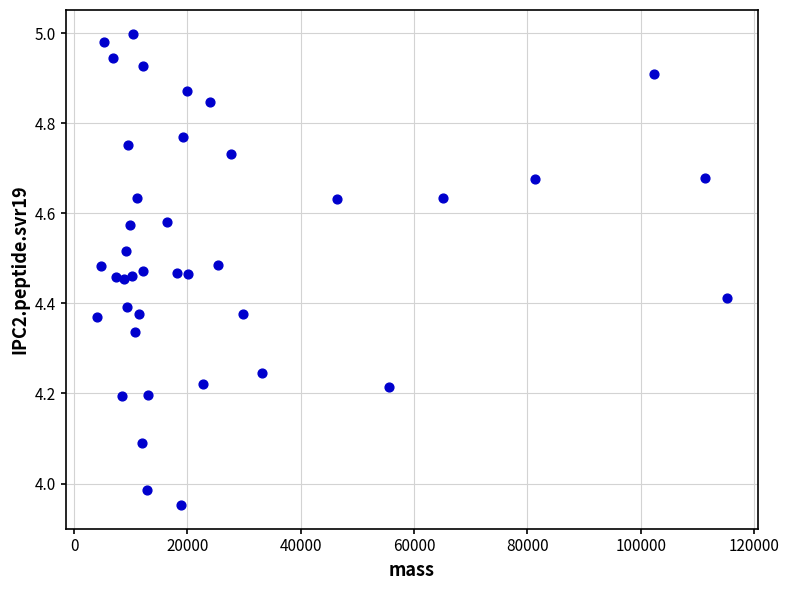

What is the range of X values (max minus min)?

111134.5